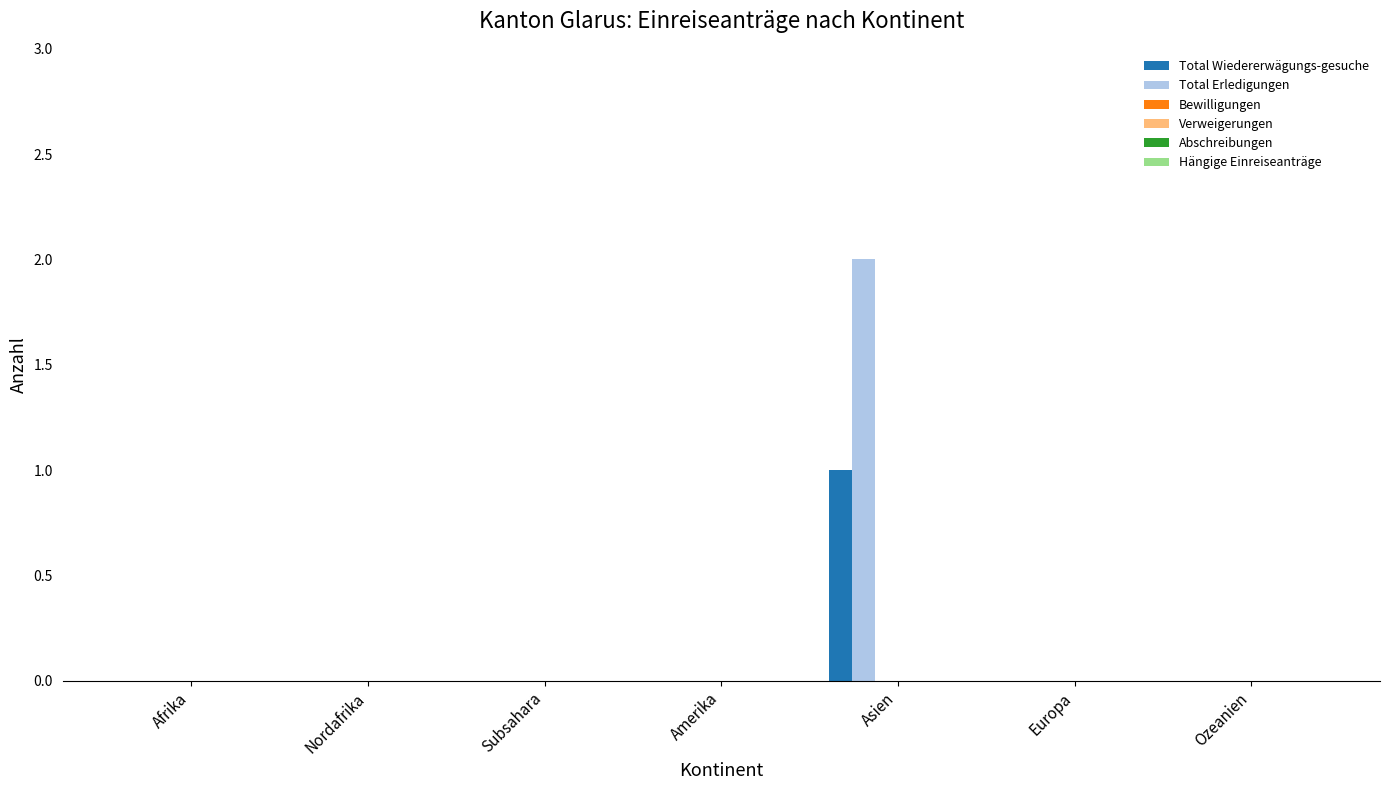

Which series has the largest total across all categories?

Total Erledigungen